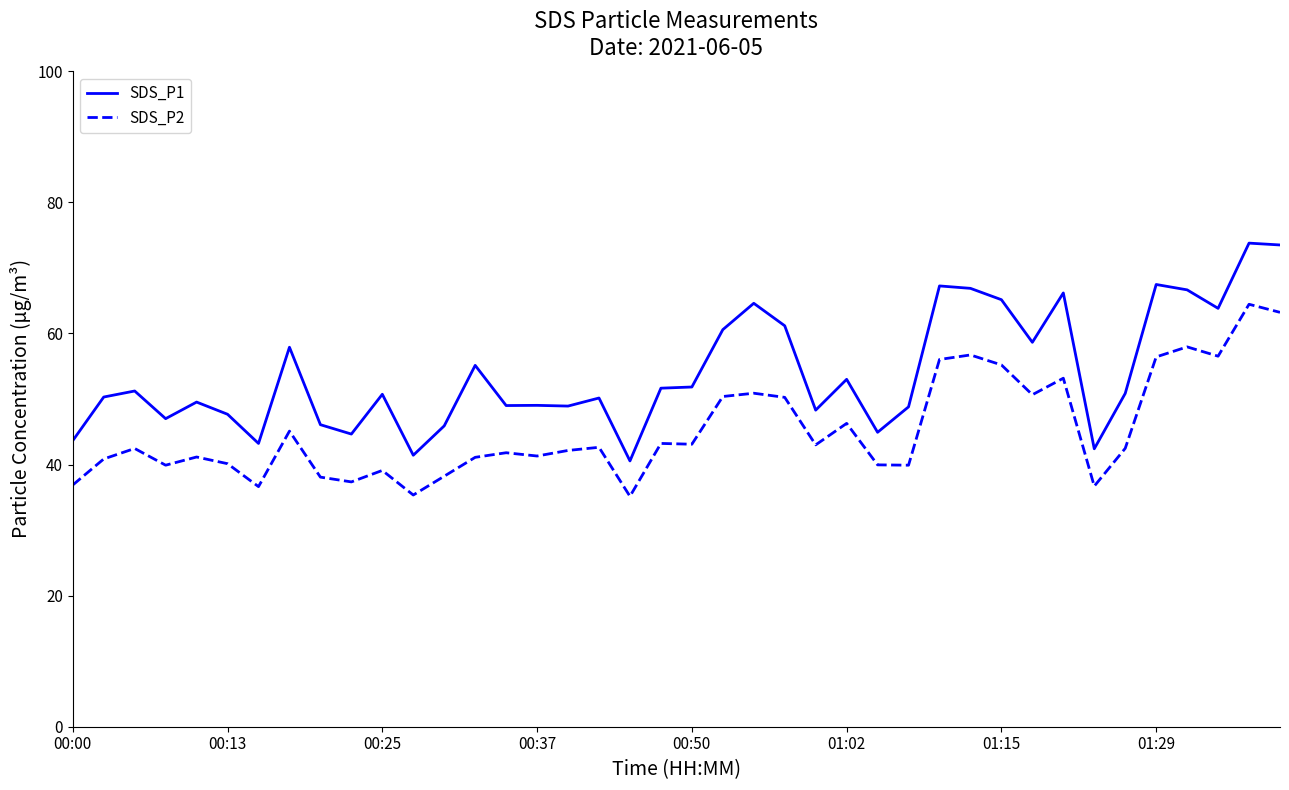

Rank the series by their maximum value, from lowest to highest.

SDS_P2, SDS_P1